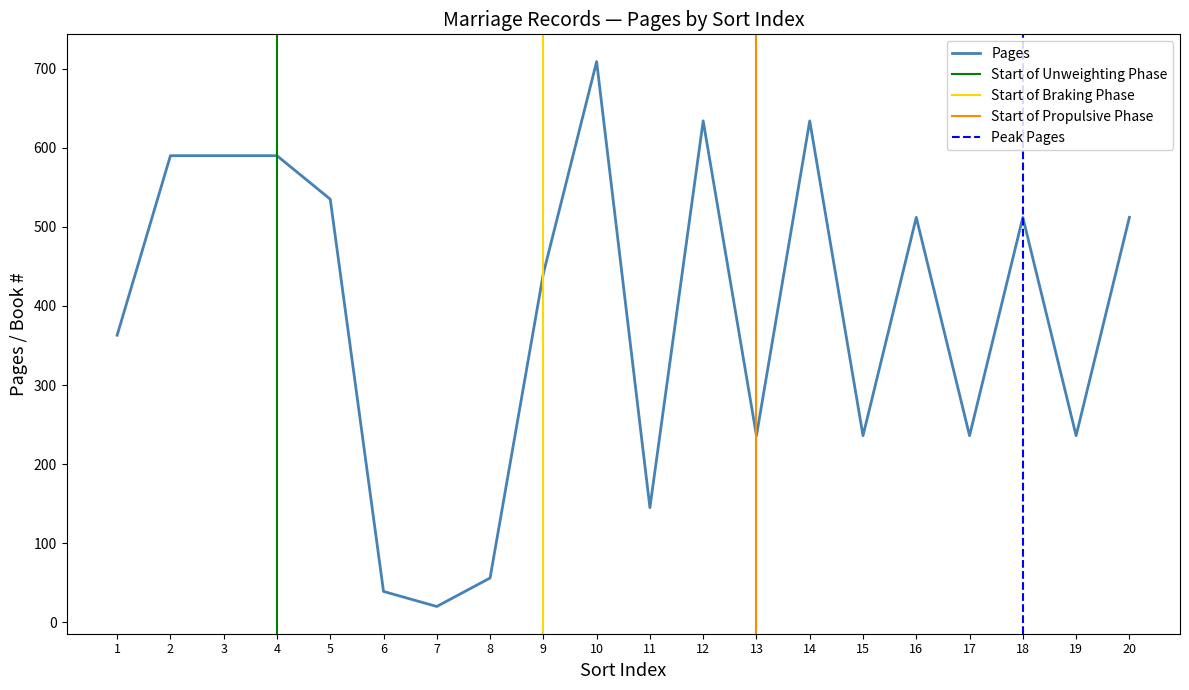

Reading right to left, transcribe all the data shown in this chart.

512	236	512	236	512	236	634	236	634	145	709	441	56	20	39	535	590	590	590	363